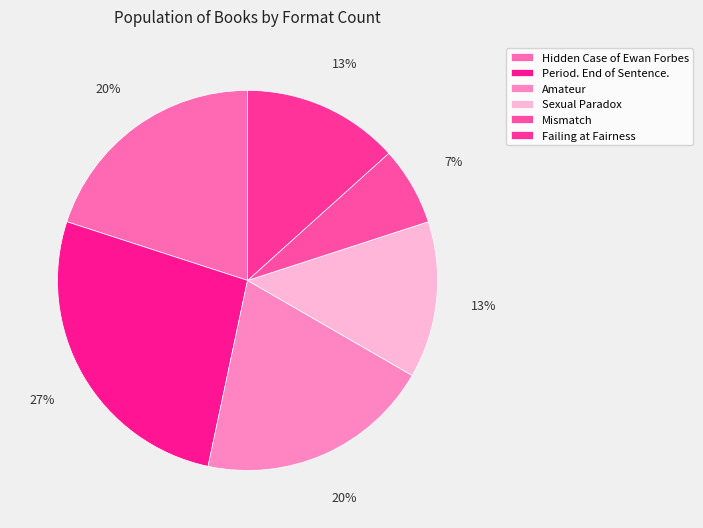

How many segments does this pie chart have?

6